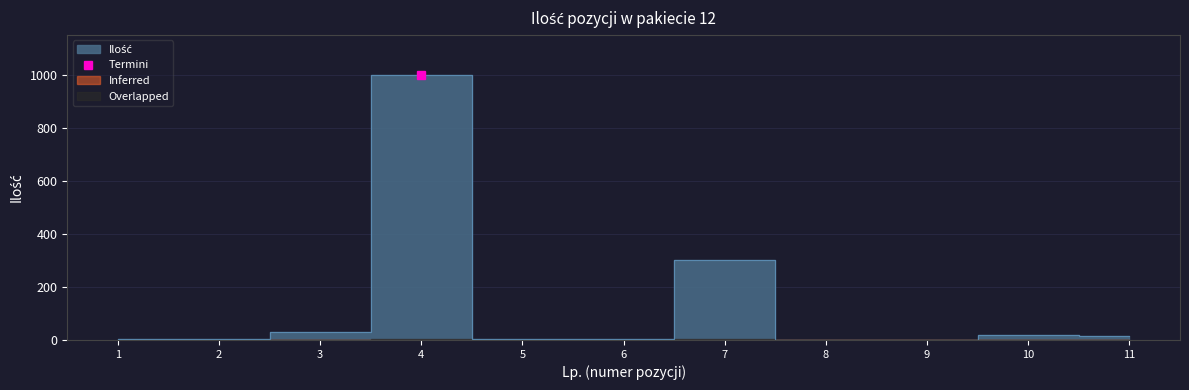

How many interior local peaks (higher than both neighbors) does the data have?

3